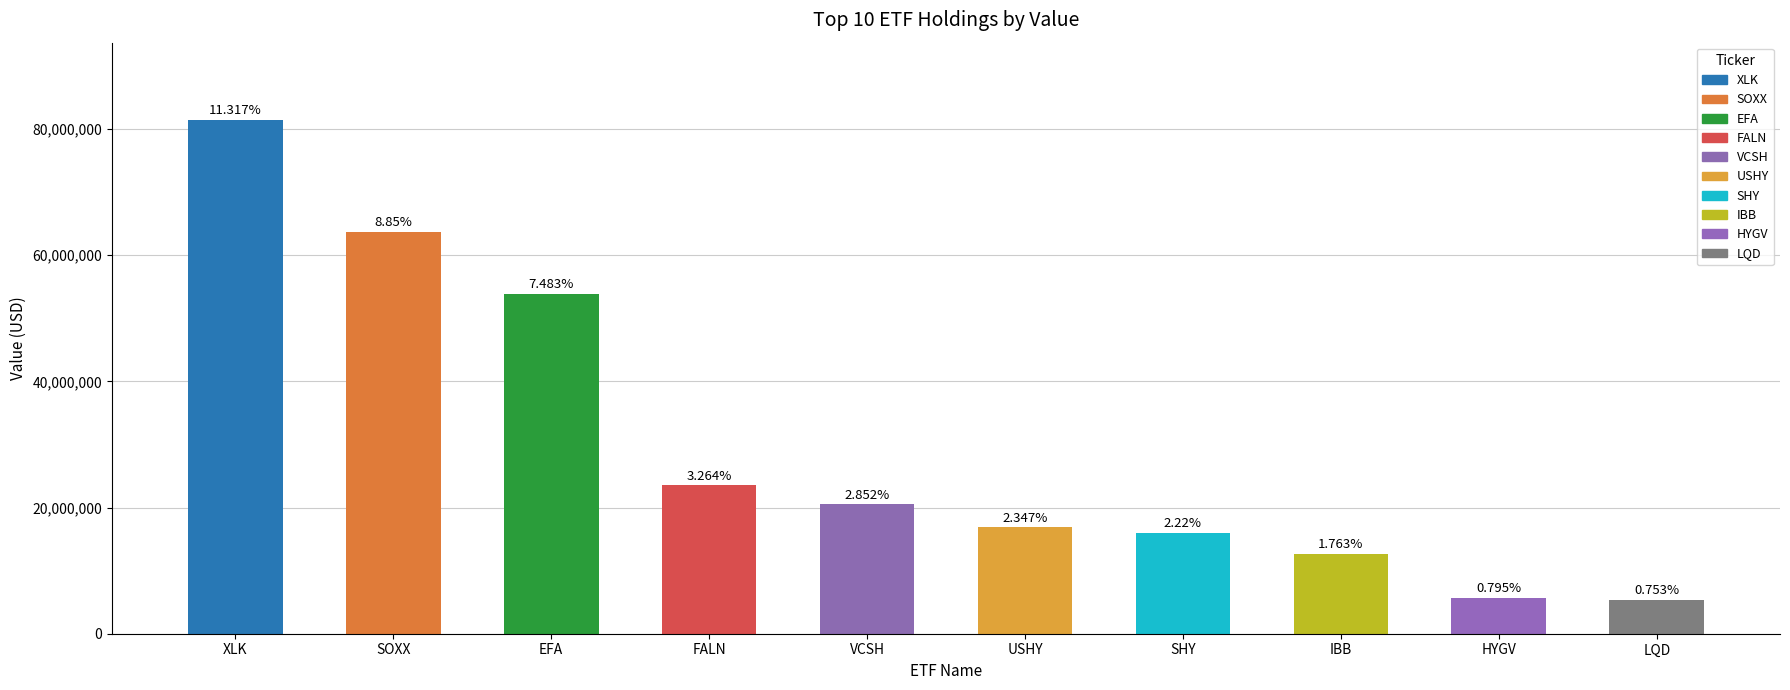

How many bars are there in total?

10